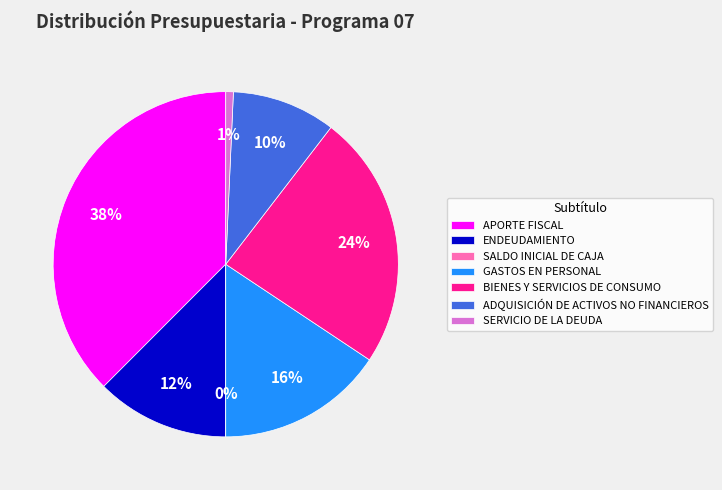

Which has a higher value, APORTE FISCAL or ADQUISICIÓN DE ACTIVOS NO FINANCIEROS?

APORTE FISCAL